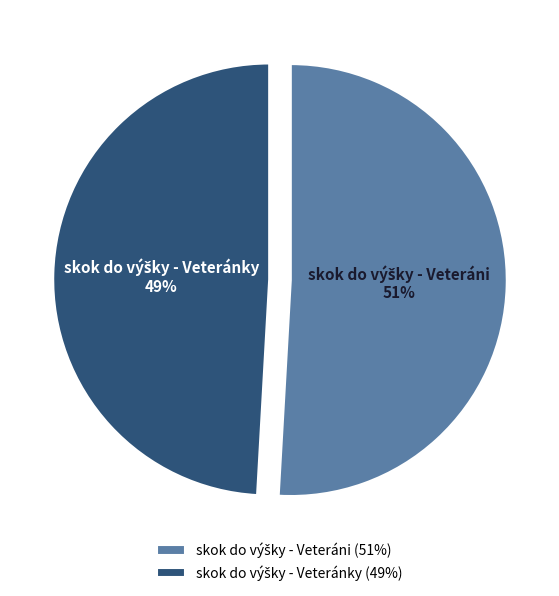

To the nearest percent, what is the average slice percentage?

50%